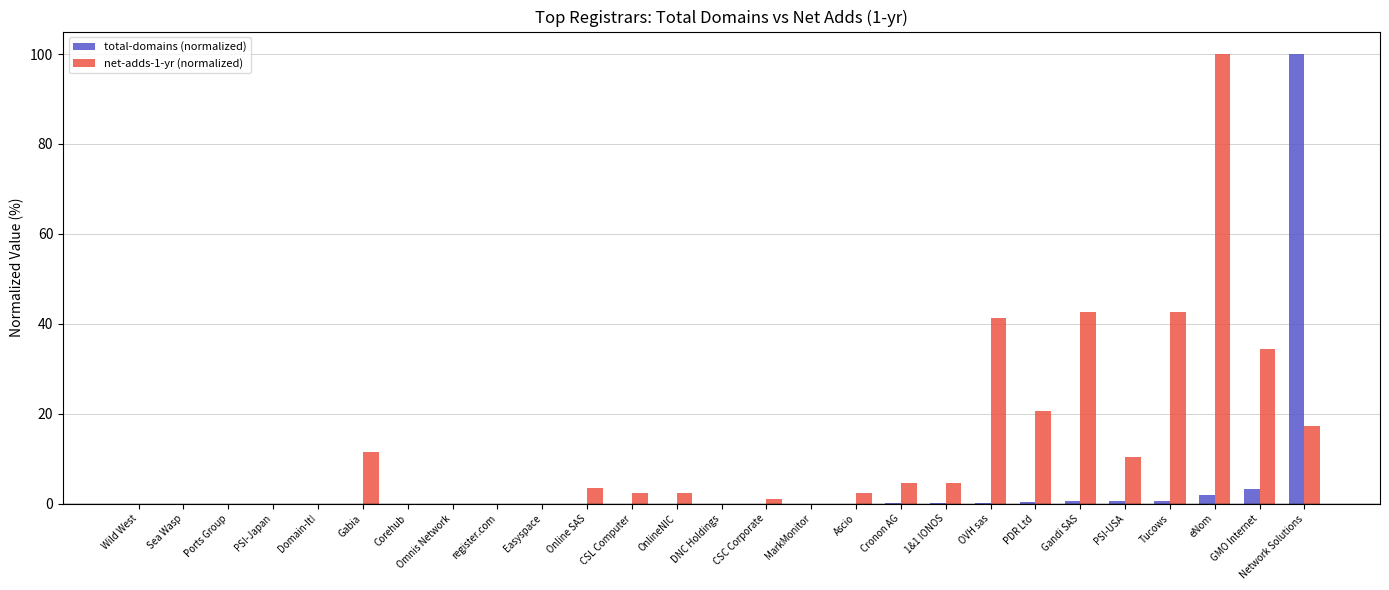

The value of total-domains (normalized) at Sea Wasp is 0.0. True or false?

True